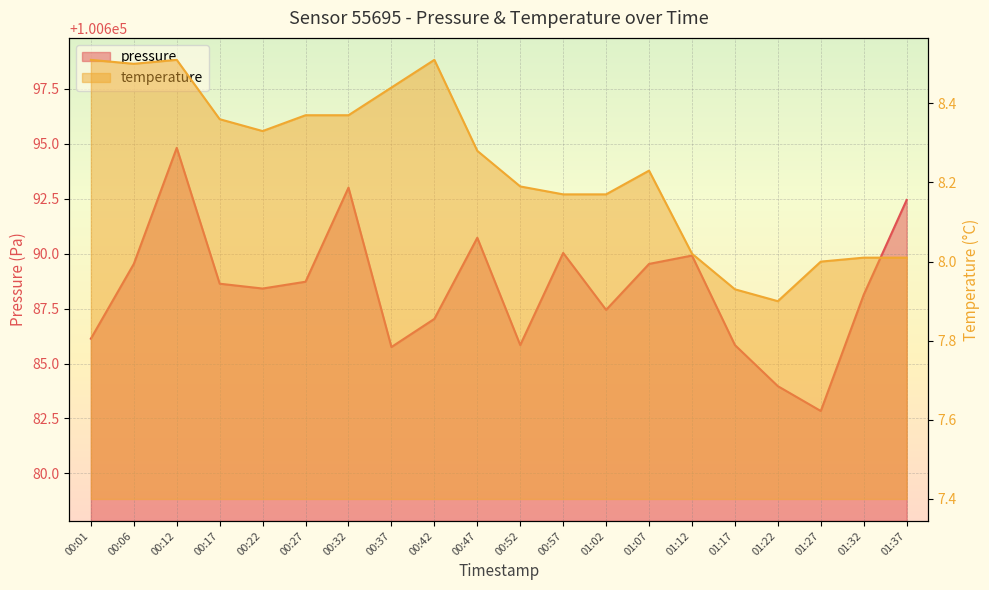

True or false: pressure and temperature cross at least once.

False